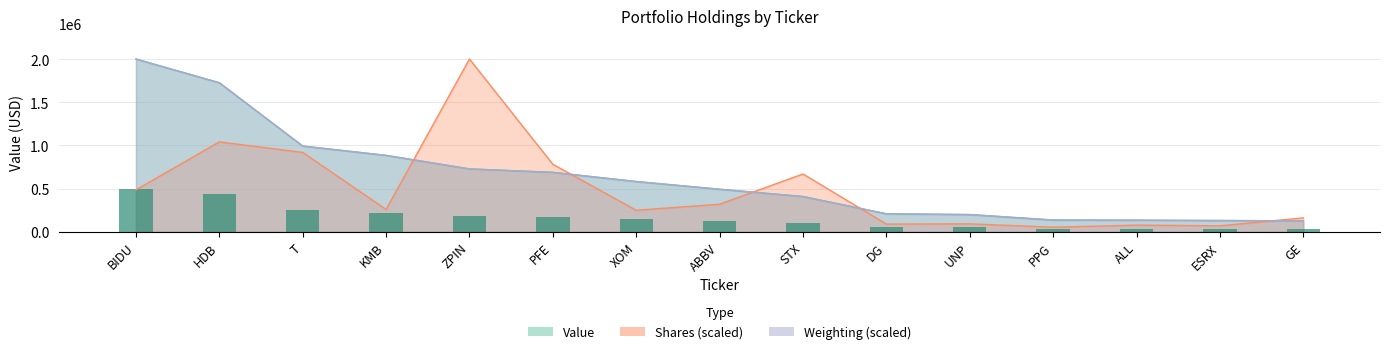

How many categories are shown in the chart?

15